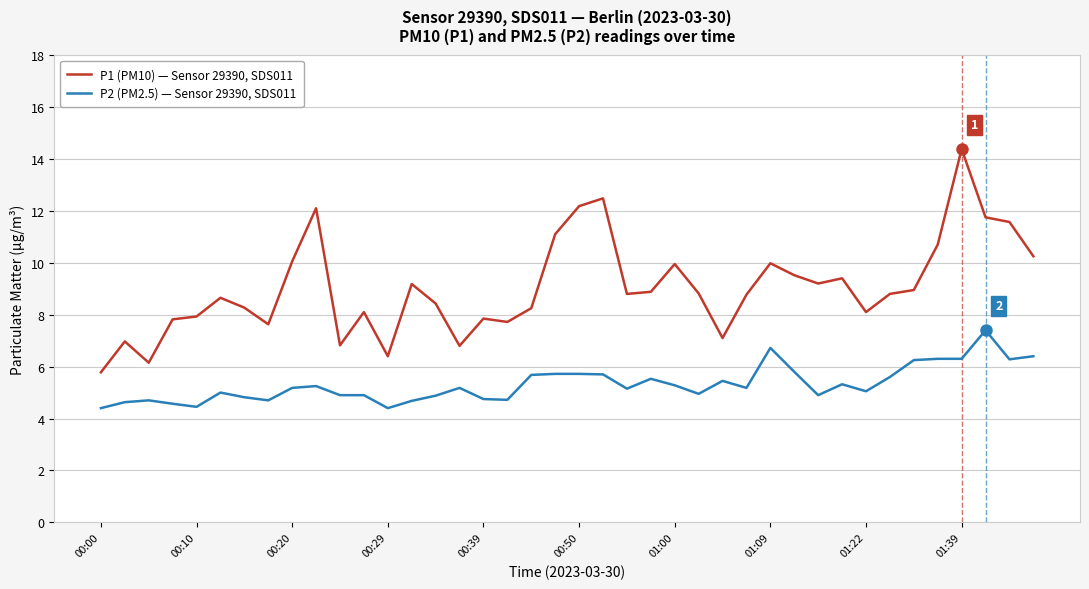

True or false: P2 (PM2.5) — Sensor 29390, SDS011 and P1 (PM10) — Sensor 29390, SDS011 intersect in this chart.

False